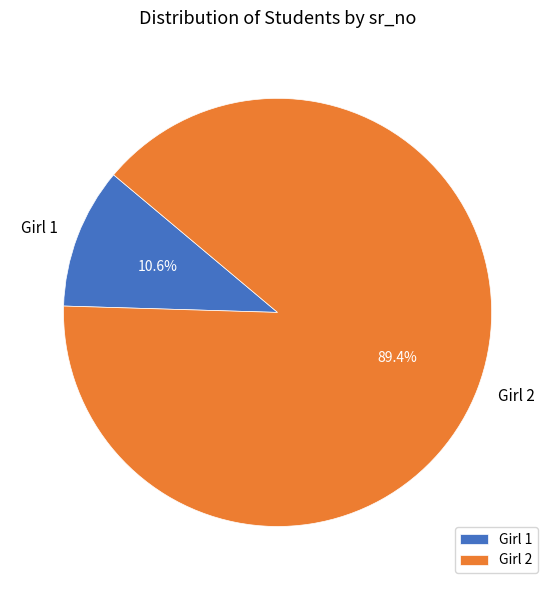

Which slice is the smallest?

Girl 1